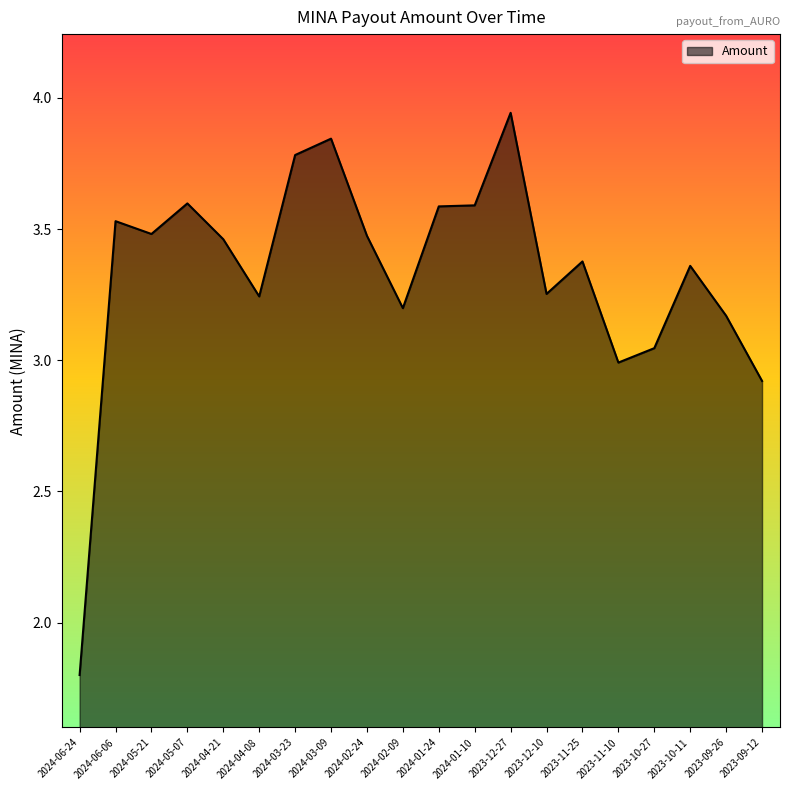

What position from the left is 2023-11-10?

16